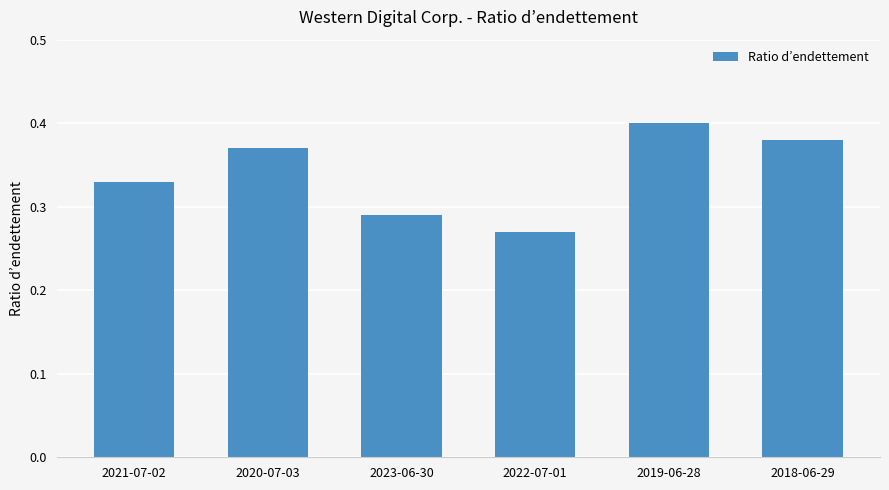

The value at 2019-06-28 is 0.1. True or false?

False